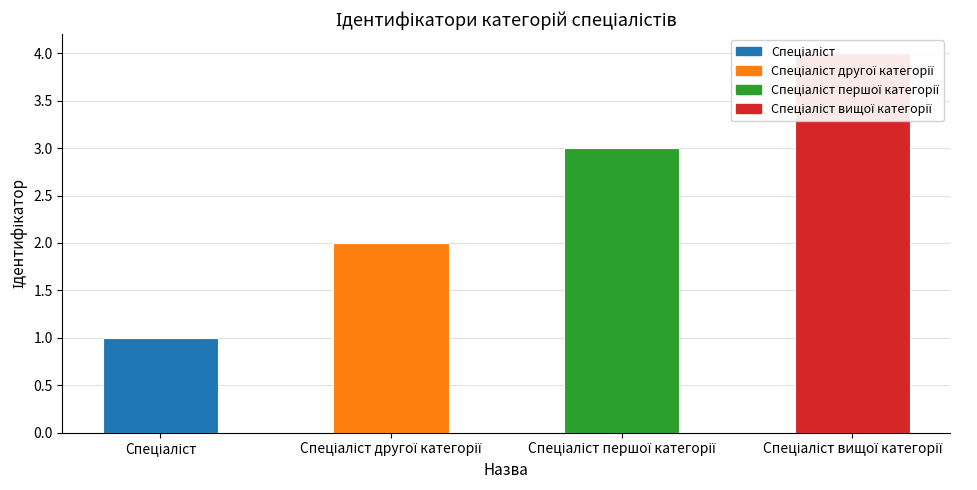

List the labels in order of value, smallest first.

Спеціаліст, Спеціаліст другої категорії, Спеціаліст першої категорії, Спеціаліст вищої категорії